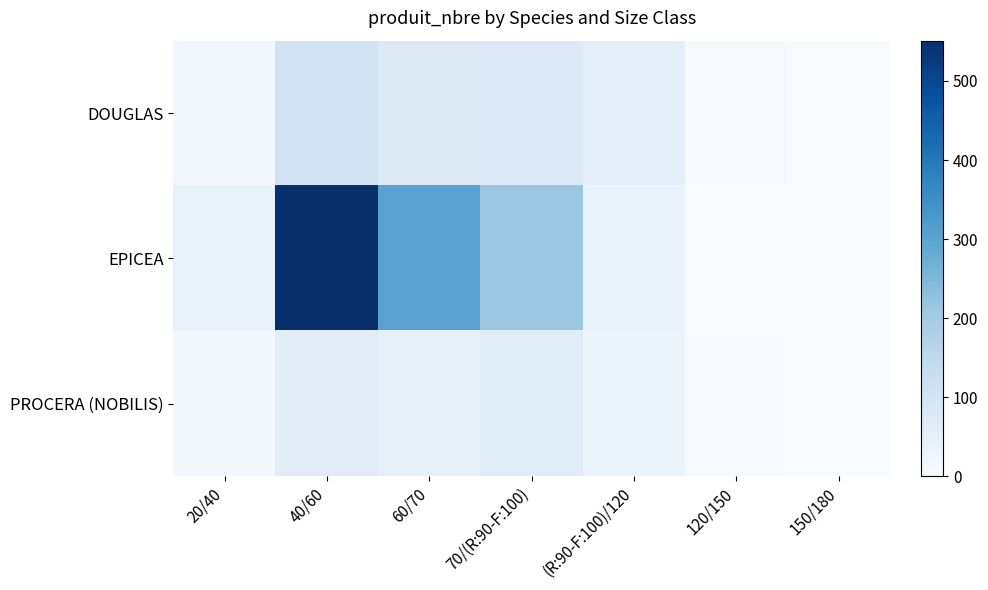

What is the difference between the highest and lowest values at 40/60?

489